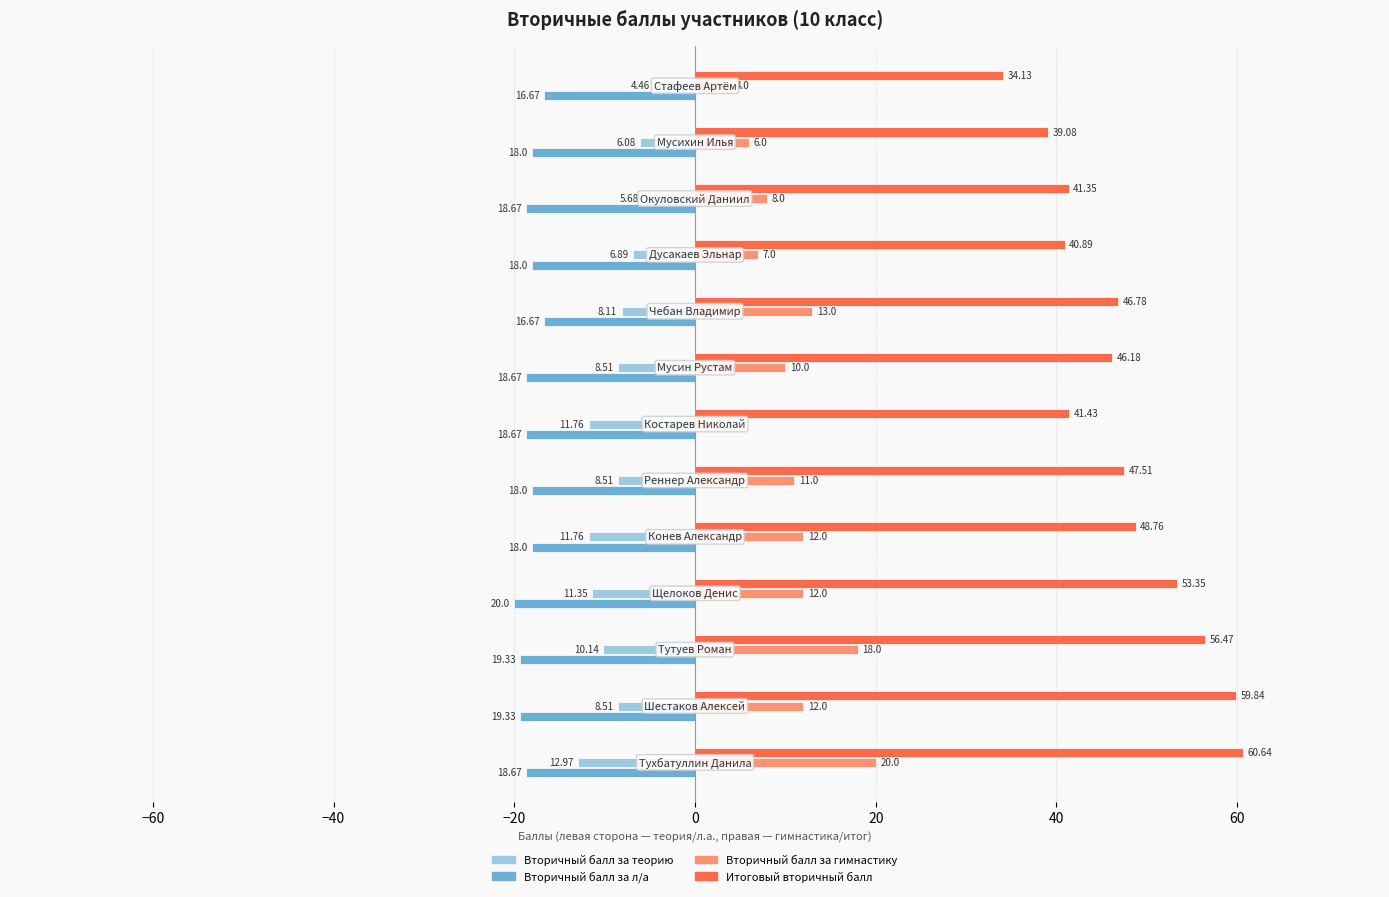

Rank the series by their maximum value, from lowest to highest.

Вторичный балл за л/а, Вторичный балл за теорию, Вторичный балл за гимнастику, Итоговый вторичный балл